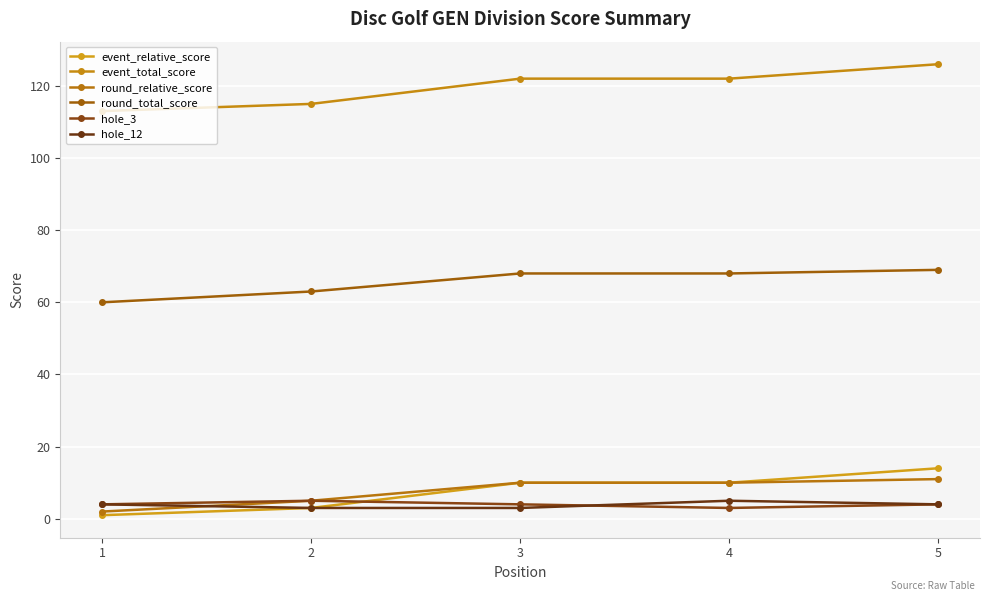

At which label does round_total_score reach its minimum?

1